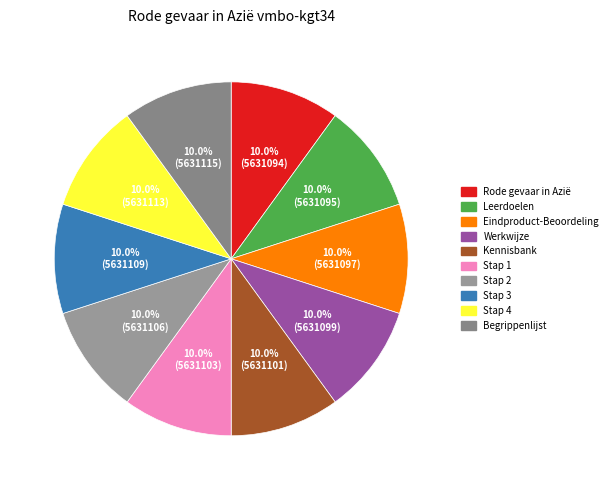

What is the smallest slice in the pie chart?

Rode gevaar in Azië